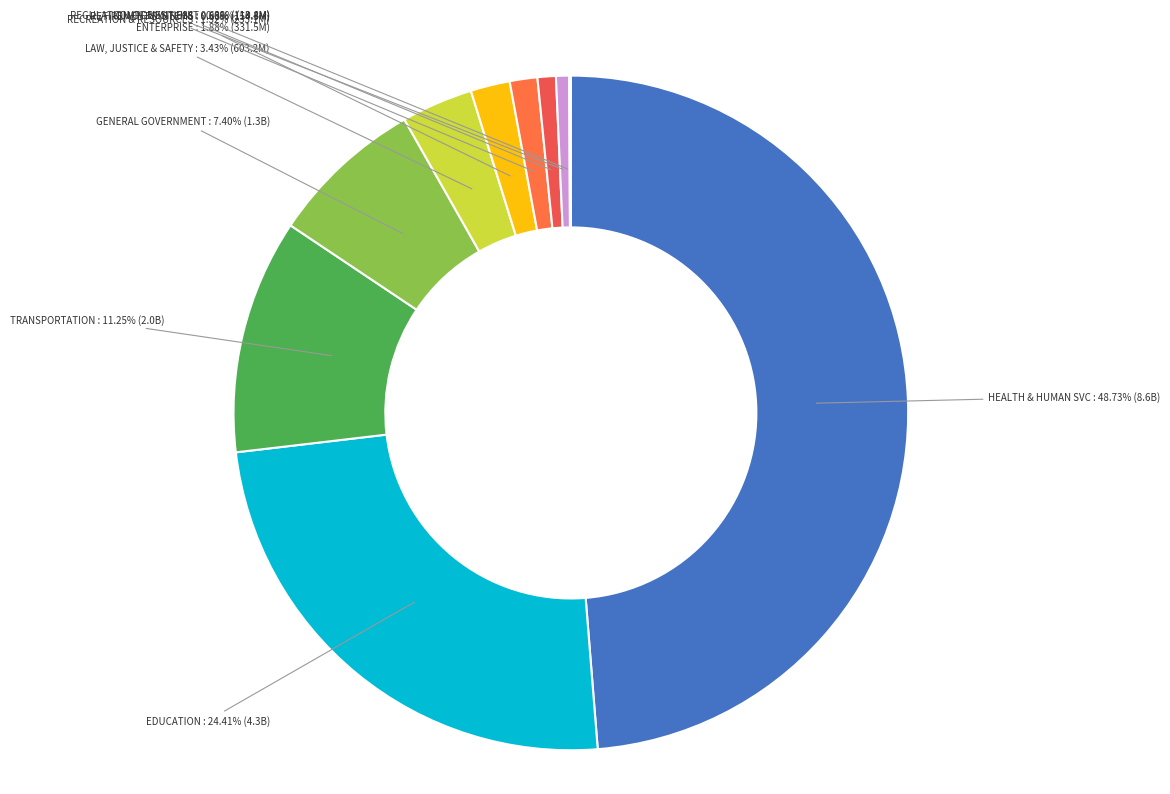

To the nearest percent, what is the average slice percentage?

10%